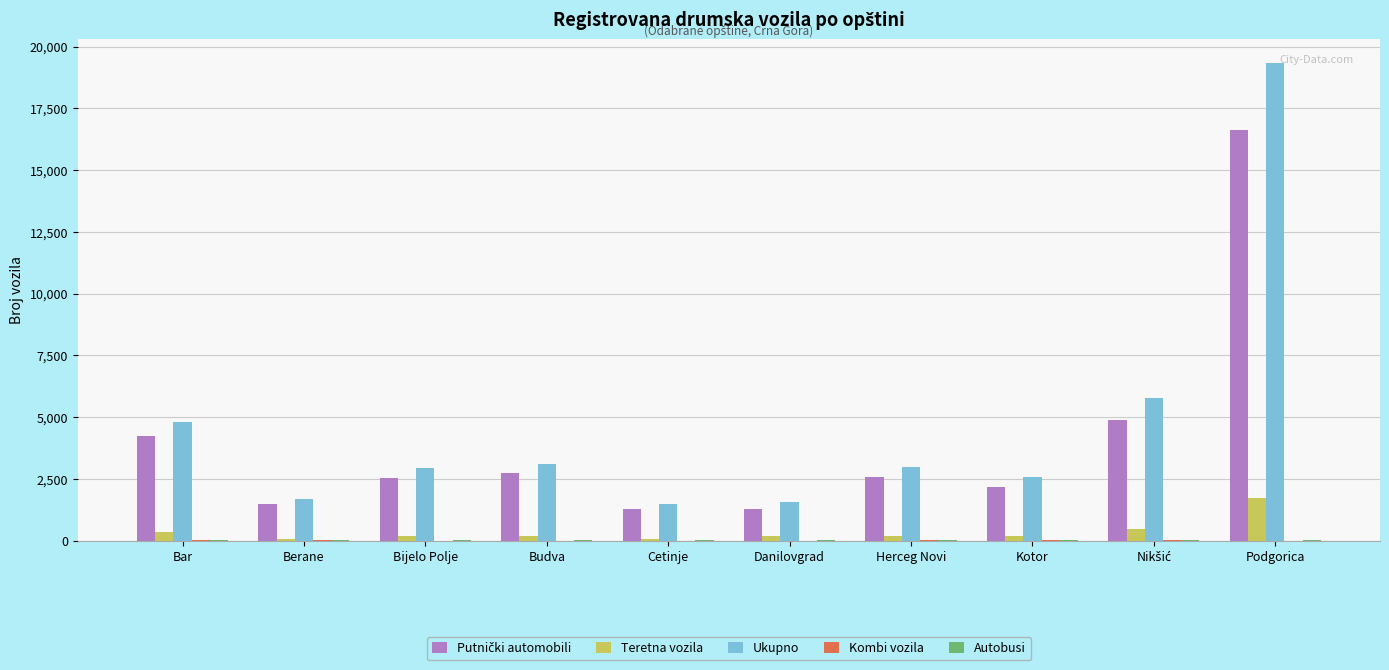

How many series are shown in this chart?

5